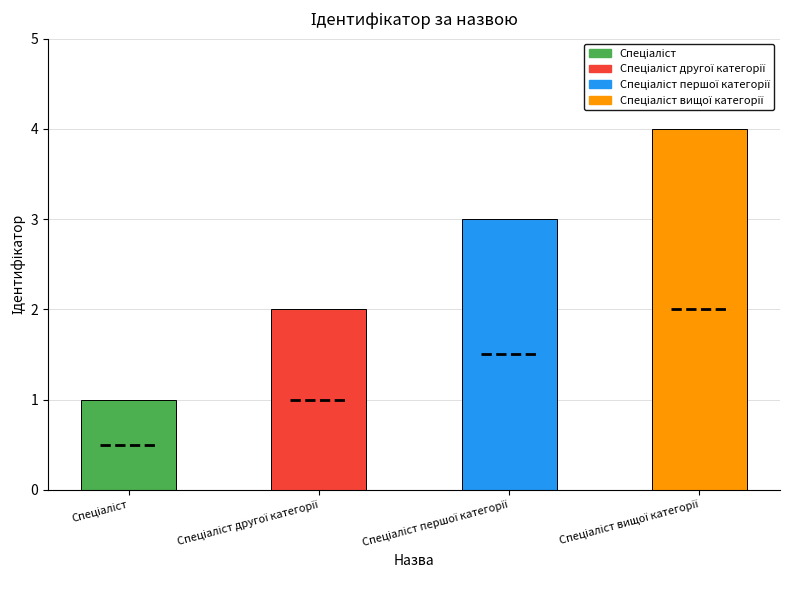

What is the sum of all values?

10